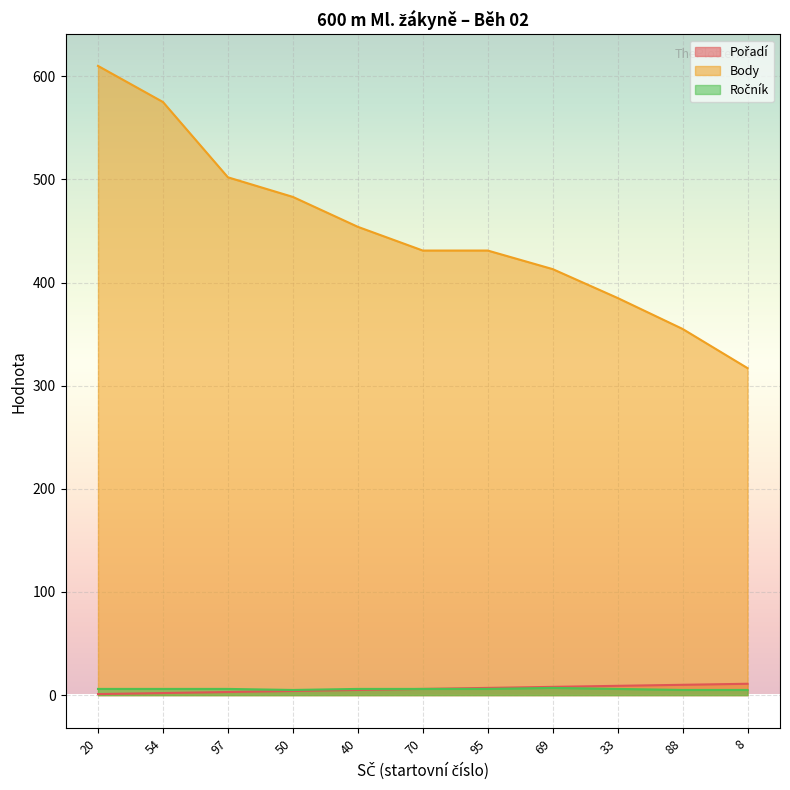

True or false: Ročník has a value of 6 at 95.

True